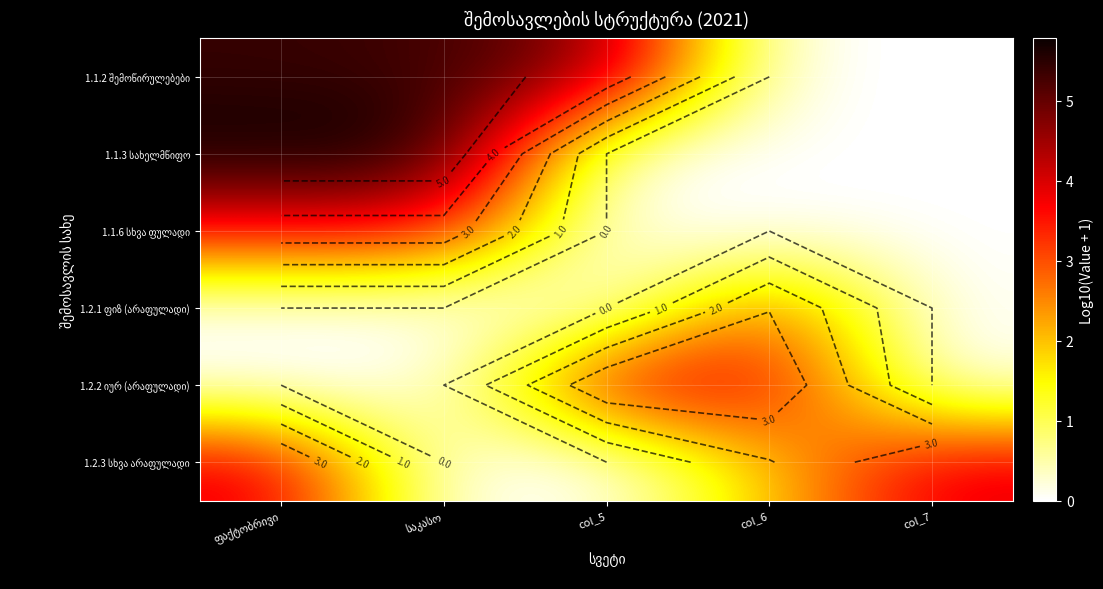

At how many categories does at least one series exceed 2?

5